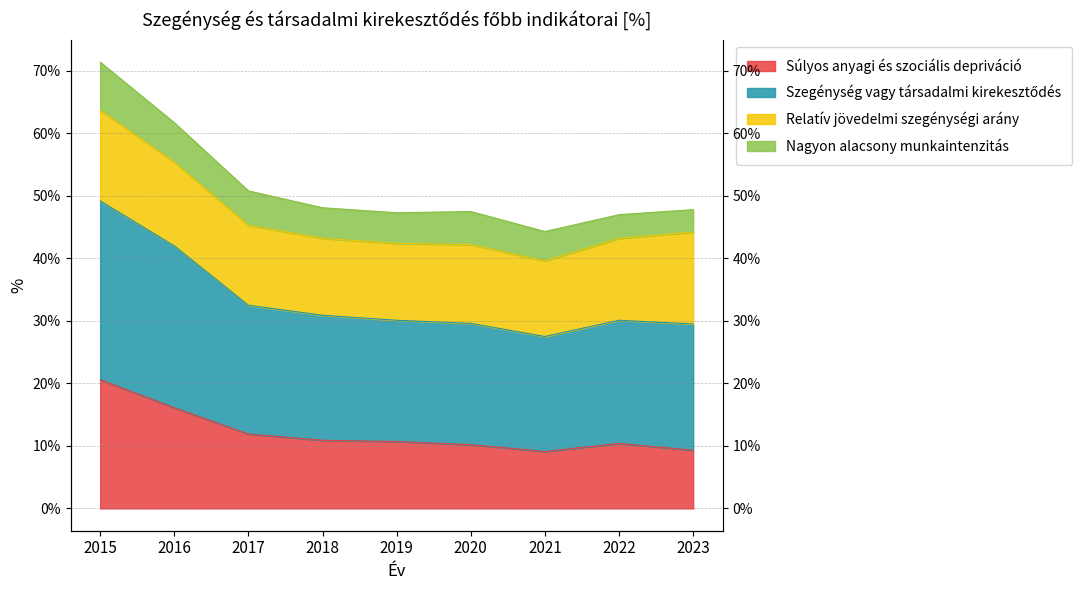

What is the value of the Súlyos anyagi és szociális depriváció point at the 8th from the left?

10.4